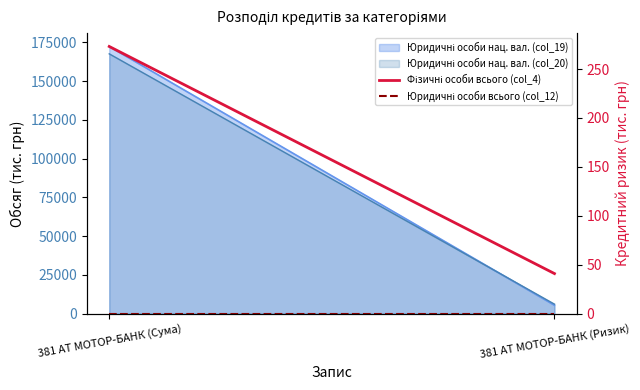

What is the highest value of the Фізичні особи всього (col_4) series?

273.0